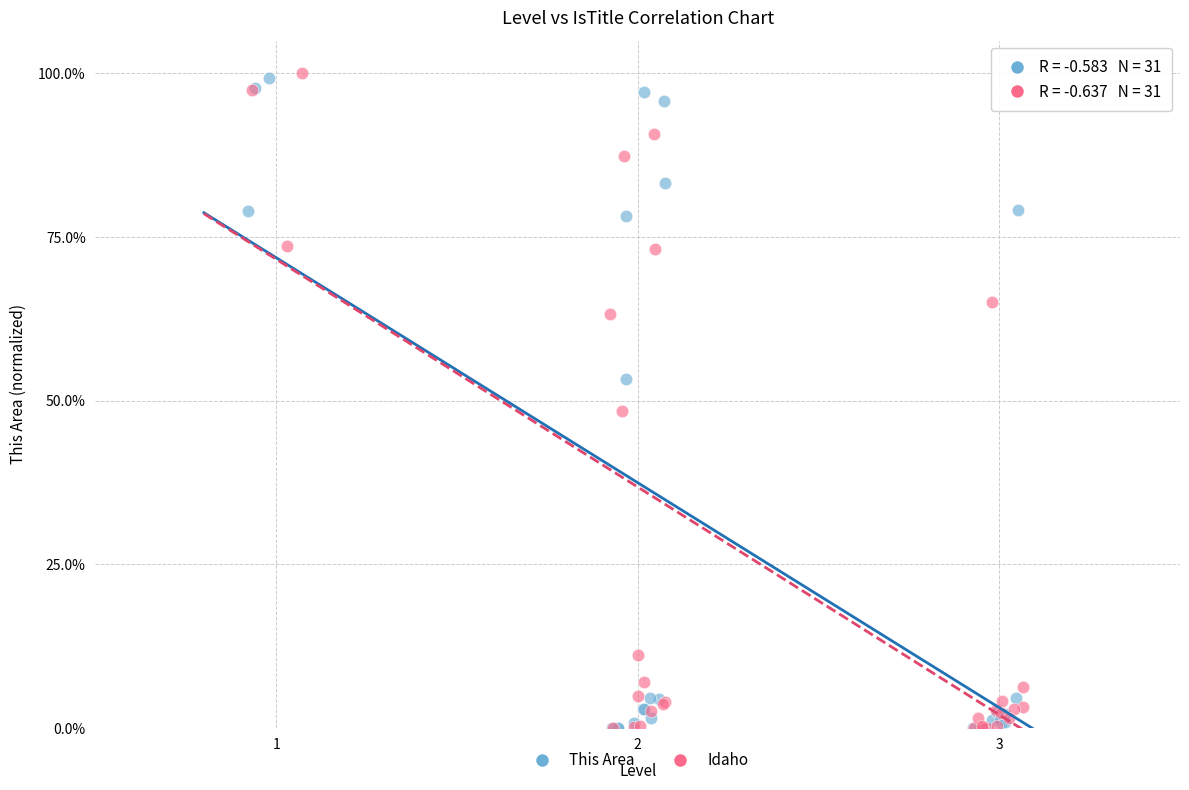

What are all the series names shown in the legend?

This Area, Idaho